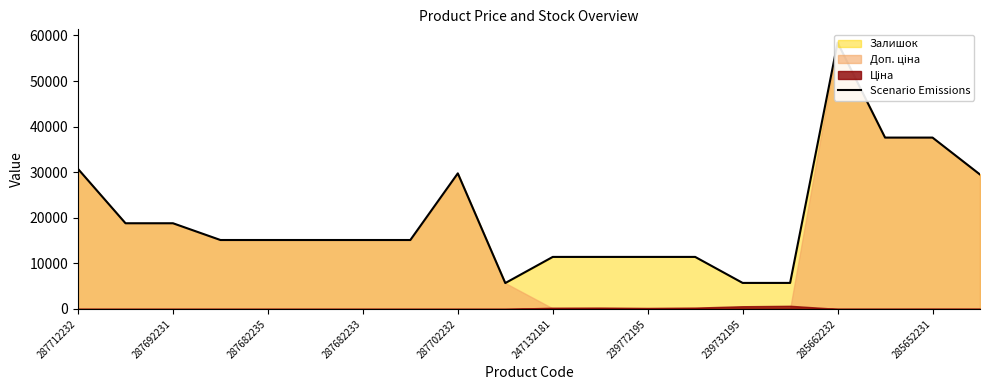

How many lines are shown in the chart?

1